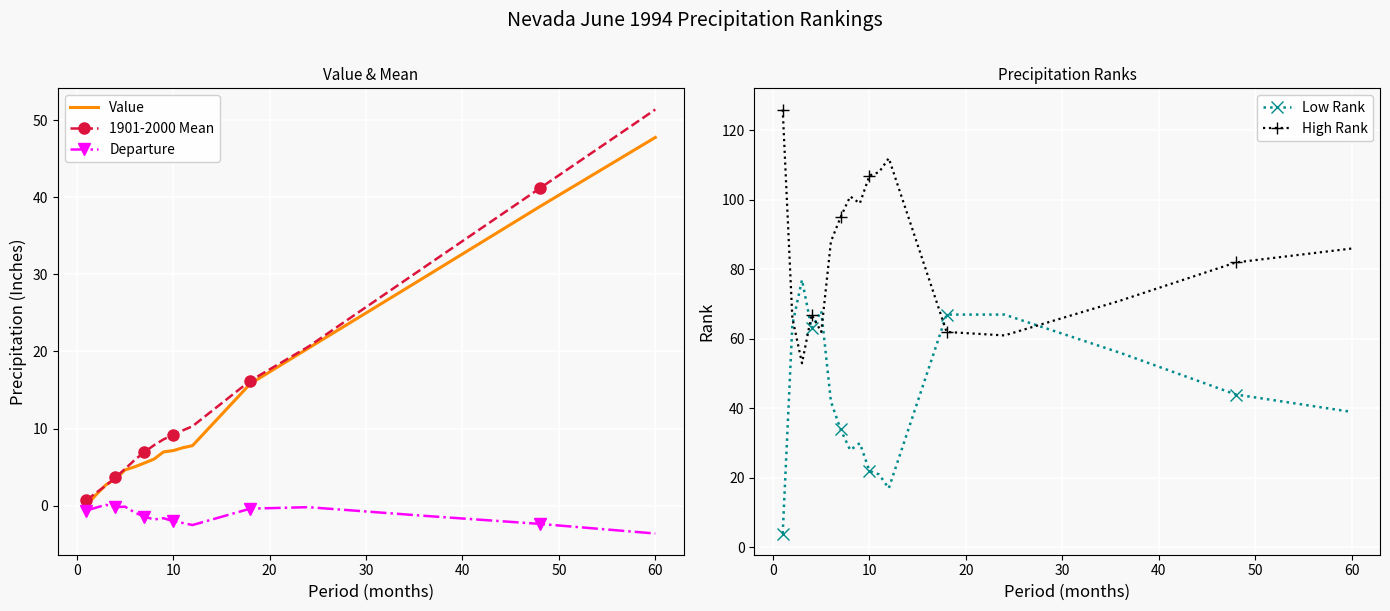

Is it true that High Rank equals 107 at 10?

True